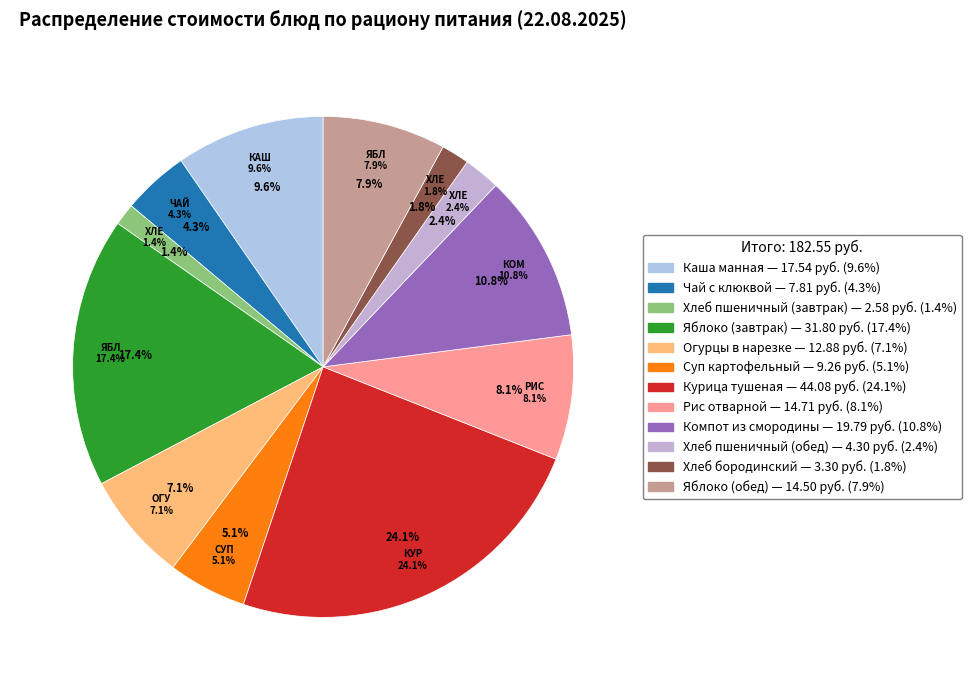

To the nearest percent, what is the difference between the Хлеб бородинский and Каша манная slice percentages?

8%